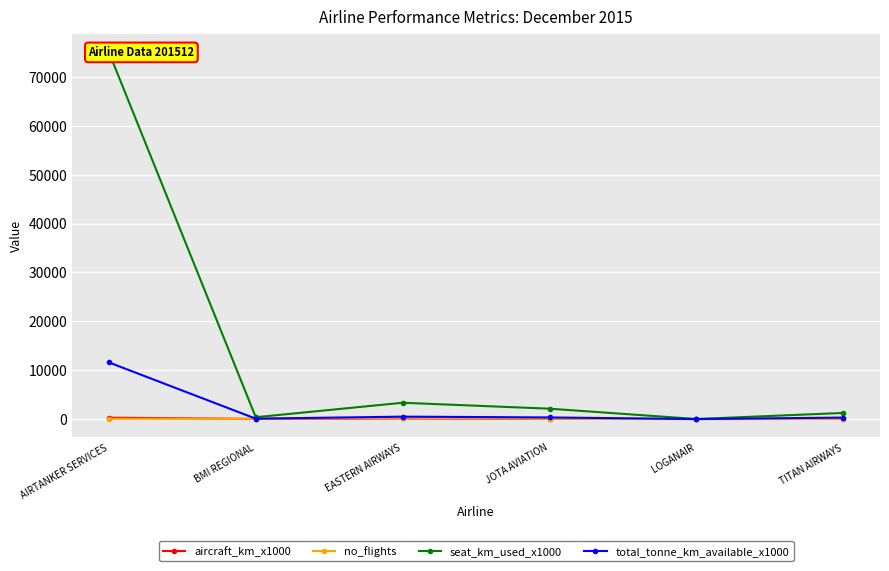

Reading right to left, what are all the values shown in this chart?

aircraft_km_x1000: 17	0	36	123	18	285
no_flights: 42	1	63	278	46	49
seat_km_used_x1000: 1251	9	2122	3337	376	75081
total_tonne_km_available_x1000: 300	1	331	494	78	11590